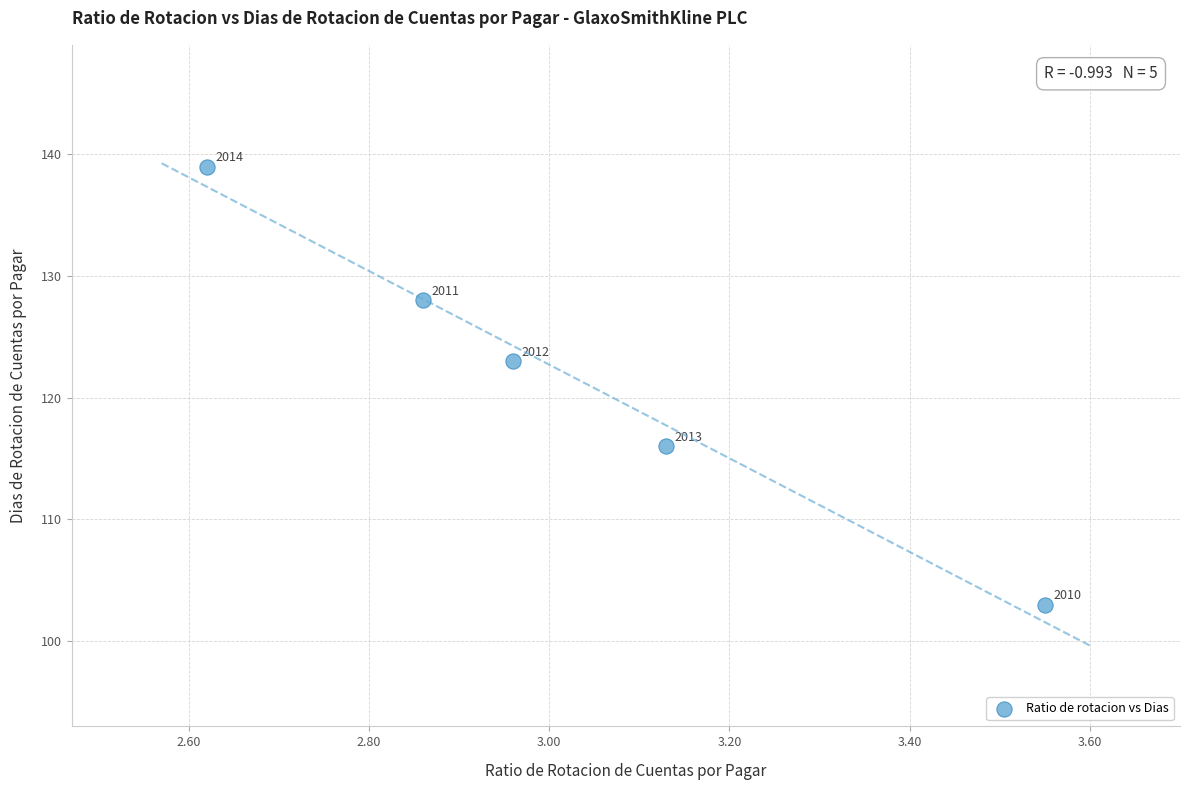

What Y value in the scatter plot is closest to 121?

123